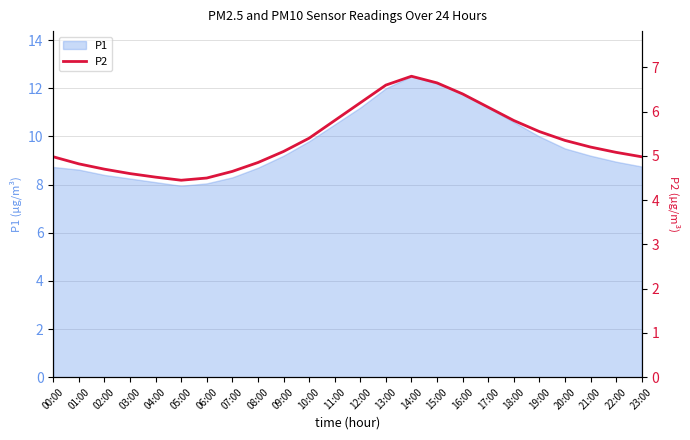

What is the difference between the maximum and second lowest values?

2.3